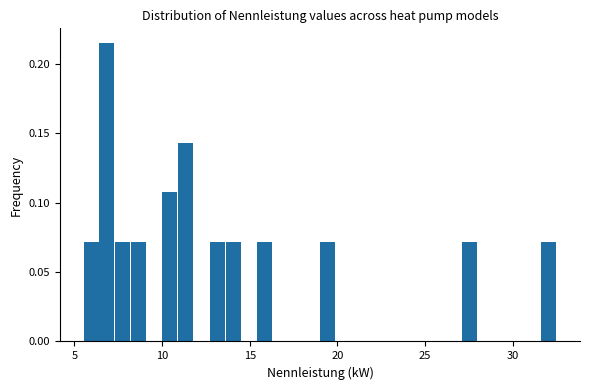

Read against the x-axis, roughly where is the centre of the tallest bar?

7.0